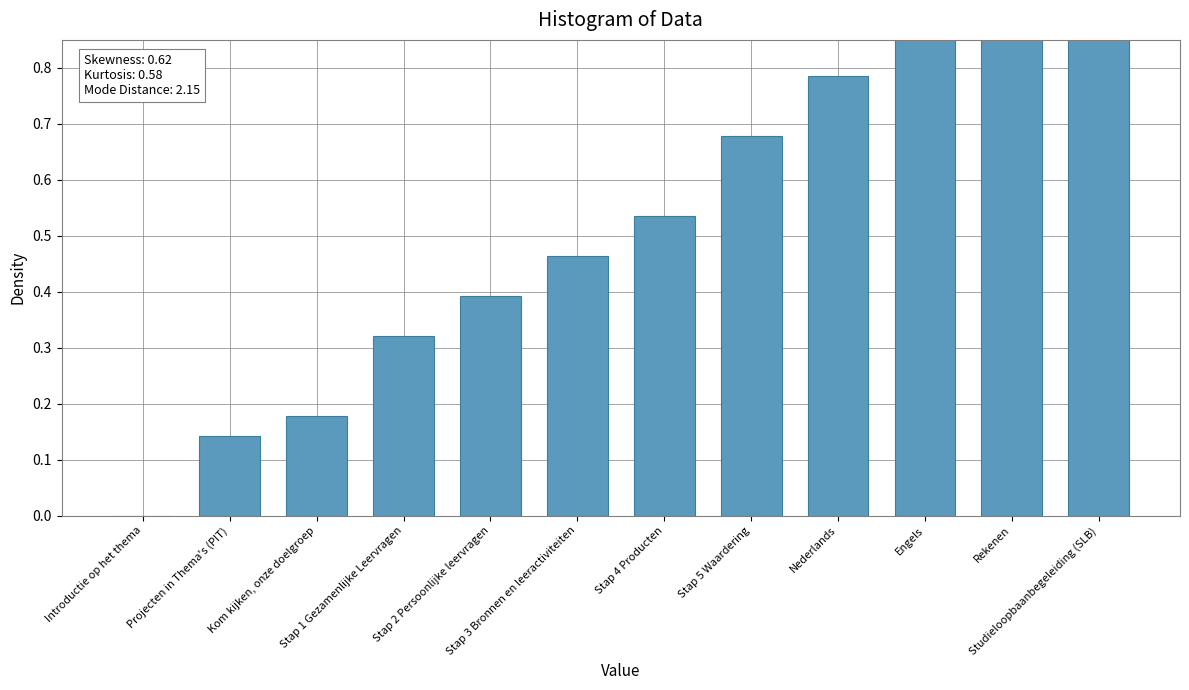

Reading right to left, what are all the values shown in this chart?

Studieloopbaanbegeleiding (SLB)=1.0	Rekenen=0.9	Engels=0.9	Nederlands=0.8	Stap 5 Waardering=0.7	Stap 4 Producten=0.5	Stap 3 Bronnen en leeractiviteiten=0.5	Stap 2 Persoonlijke leervragen=0.4	Stap 1 Gezamenlijke Leervragen=0.3	Kom kijken, onze doelgroep=0.2	Projecten in Thema's (PIT)=0.1	Introductie op het thema=0.0